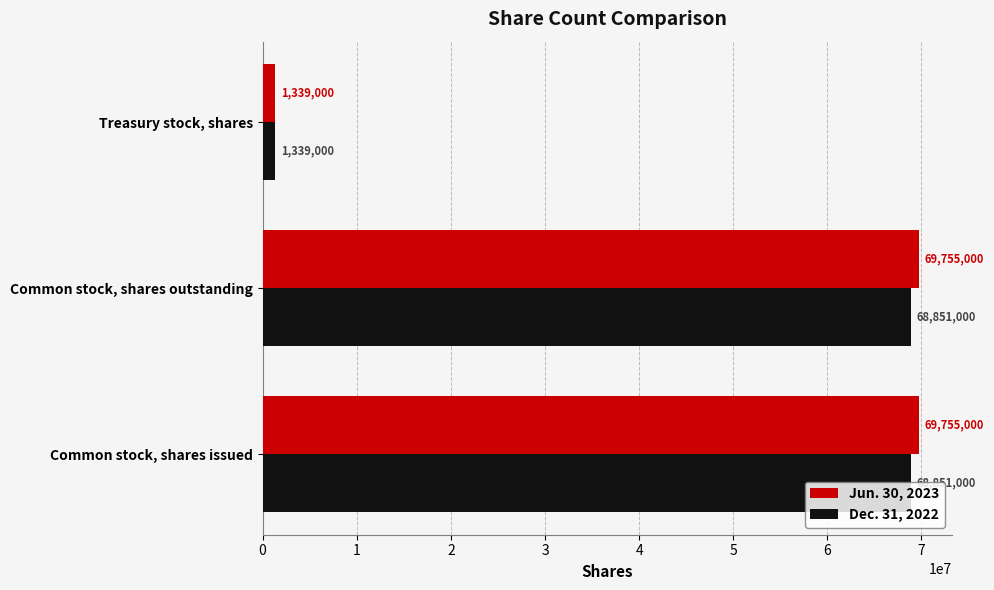

Which label corresponds to the smallest value in the chart?

Treasury stock, shares